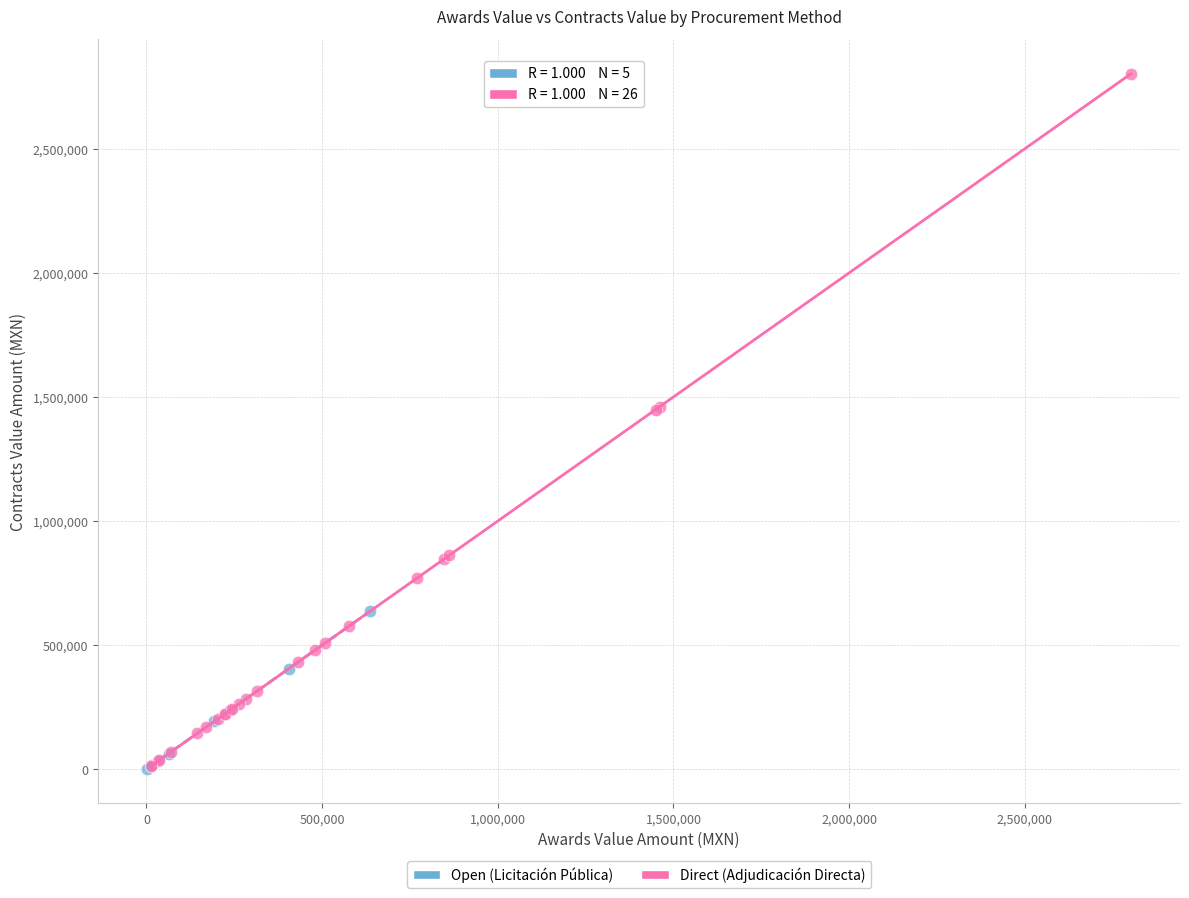

Which series has the widest spread of Y values?

Direct (Adjudicación Directa)